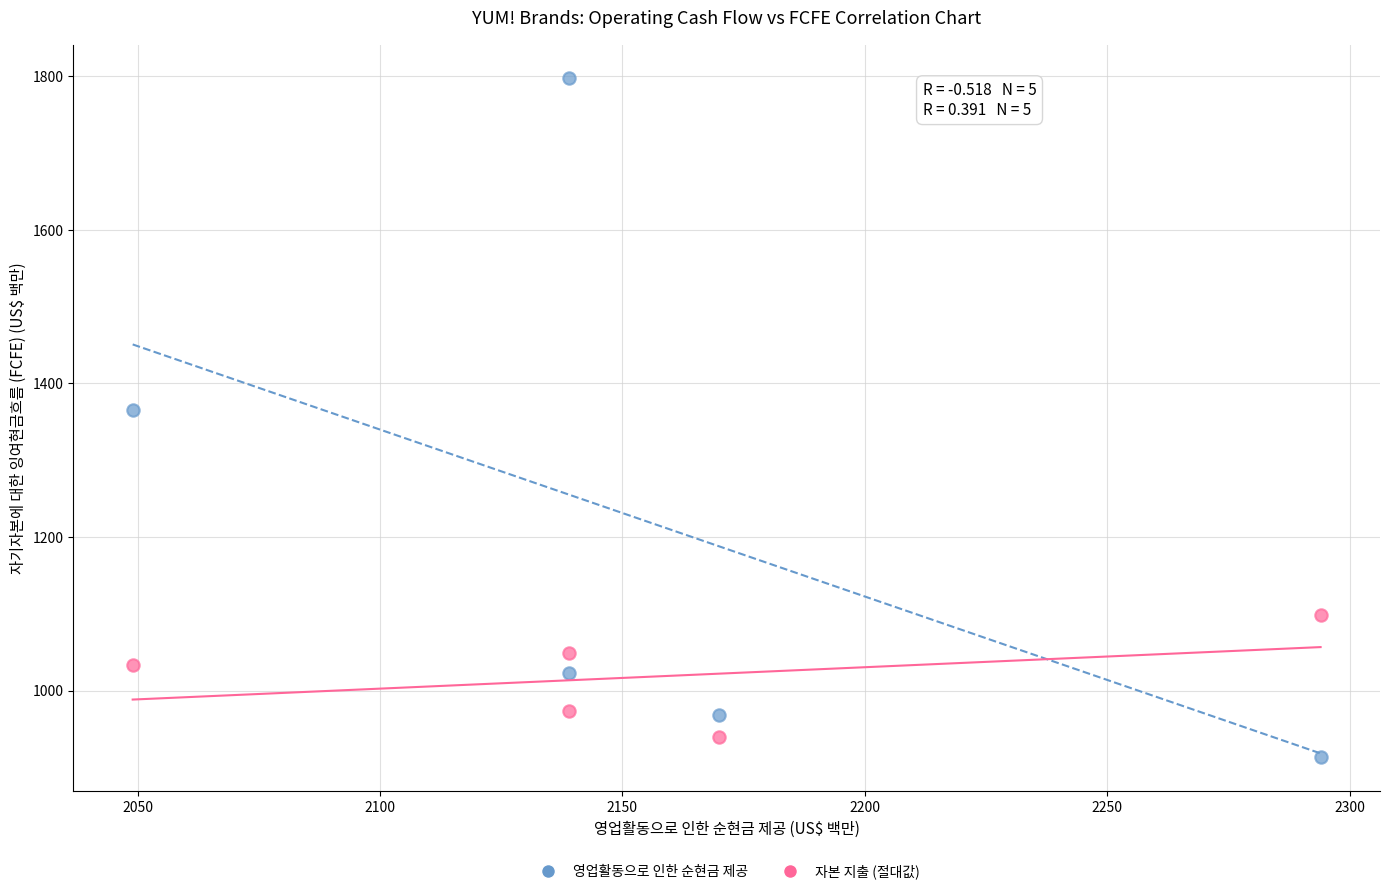

Which series has the largest Y range (max minus min)?

영업활동으로 인한 순현금 제공